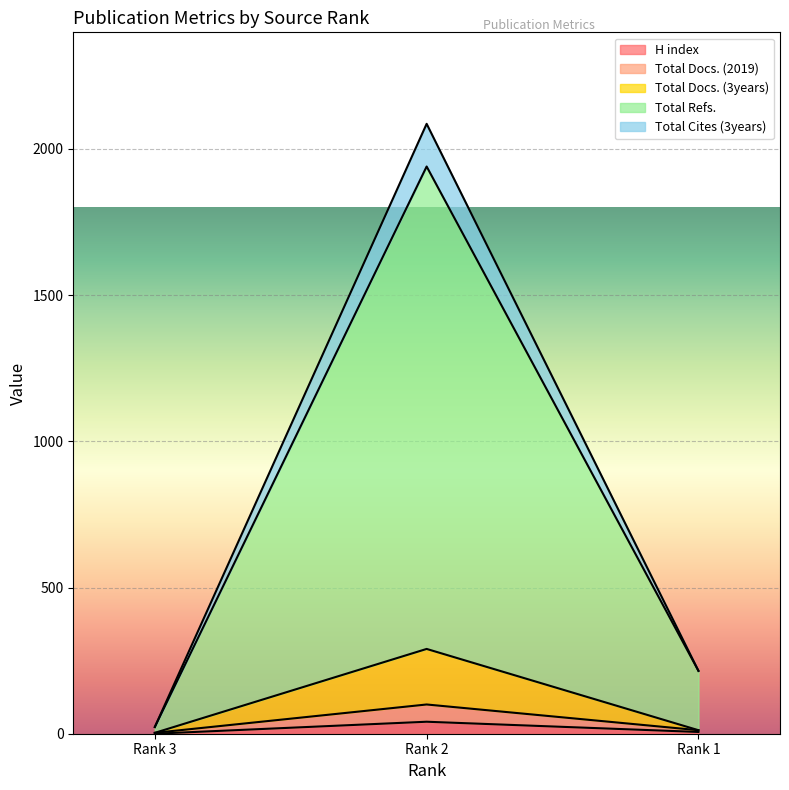

How many categories are shown in the chart?

3